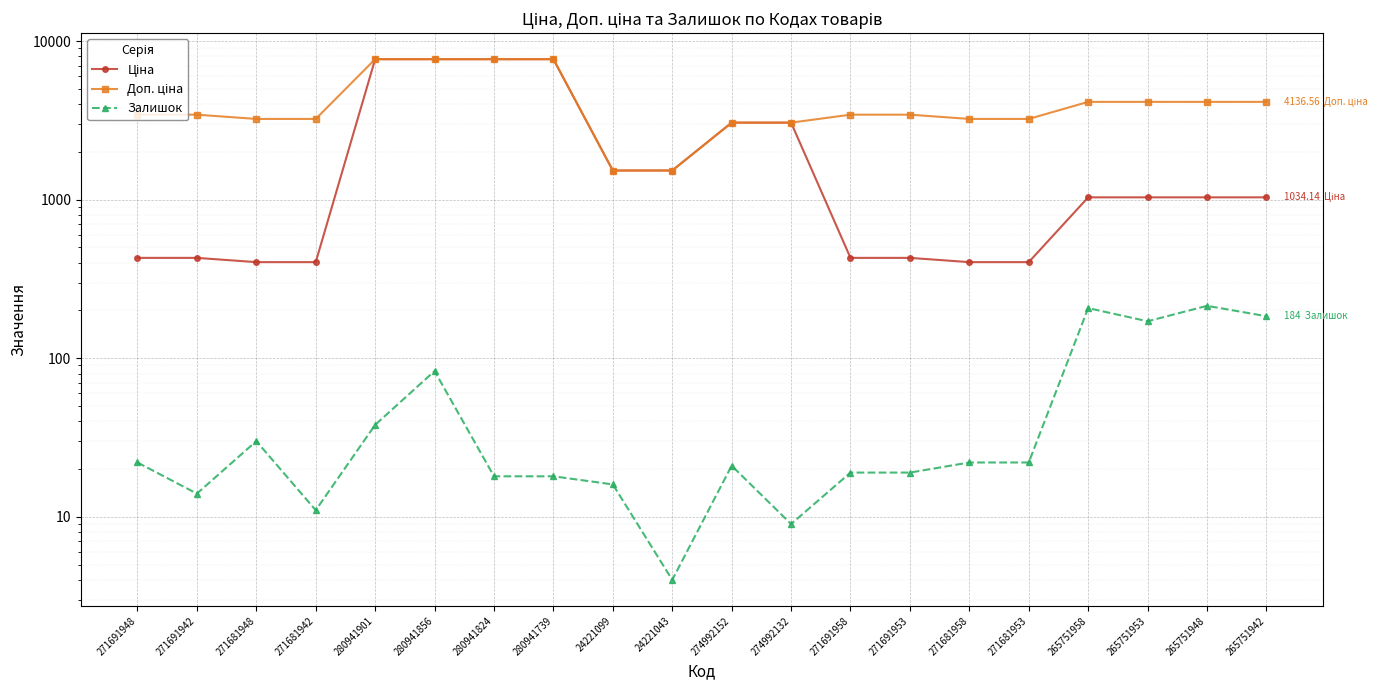

True or false: Доп. ціна and Залишок cross at least once.

False